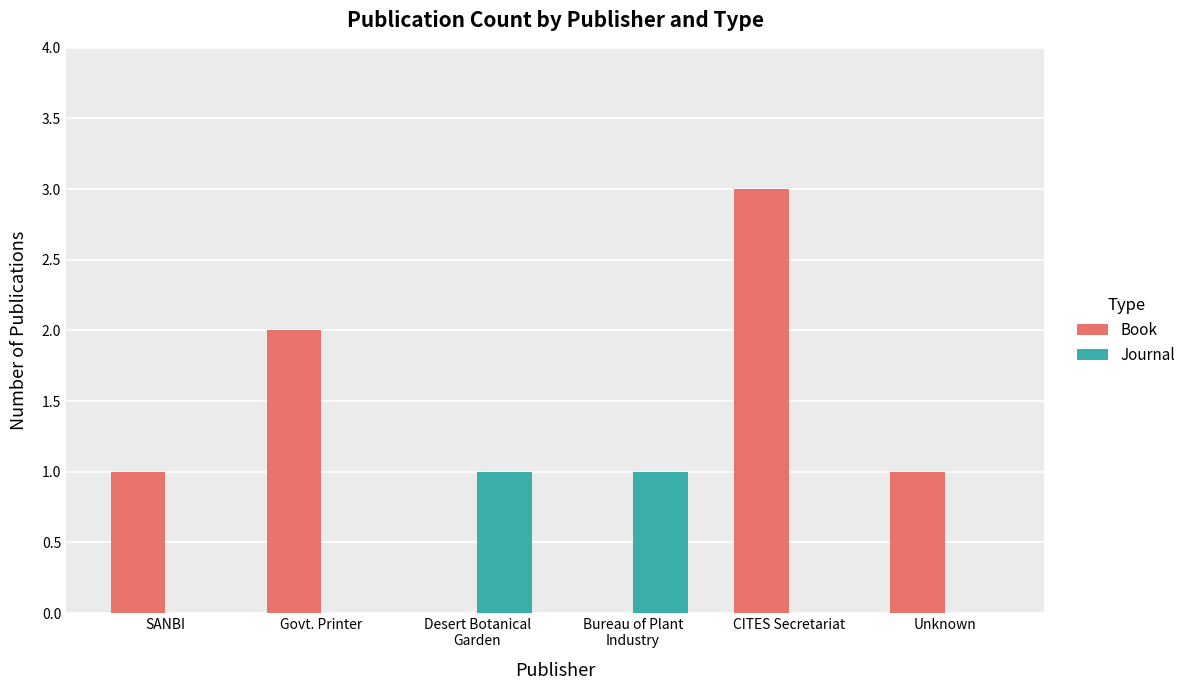

What is the maximum value for Book?

3